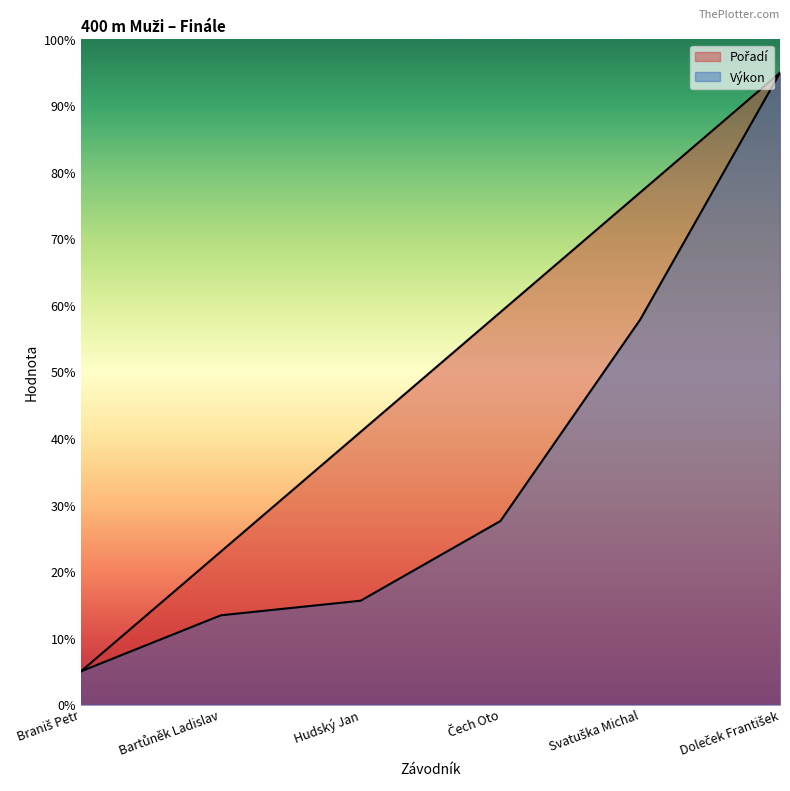

What is the difference between the second highest and second lowest values in the Výkon series?

44.5